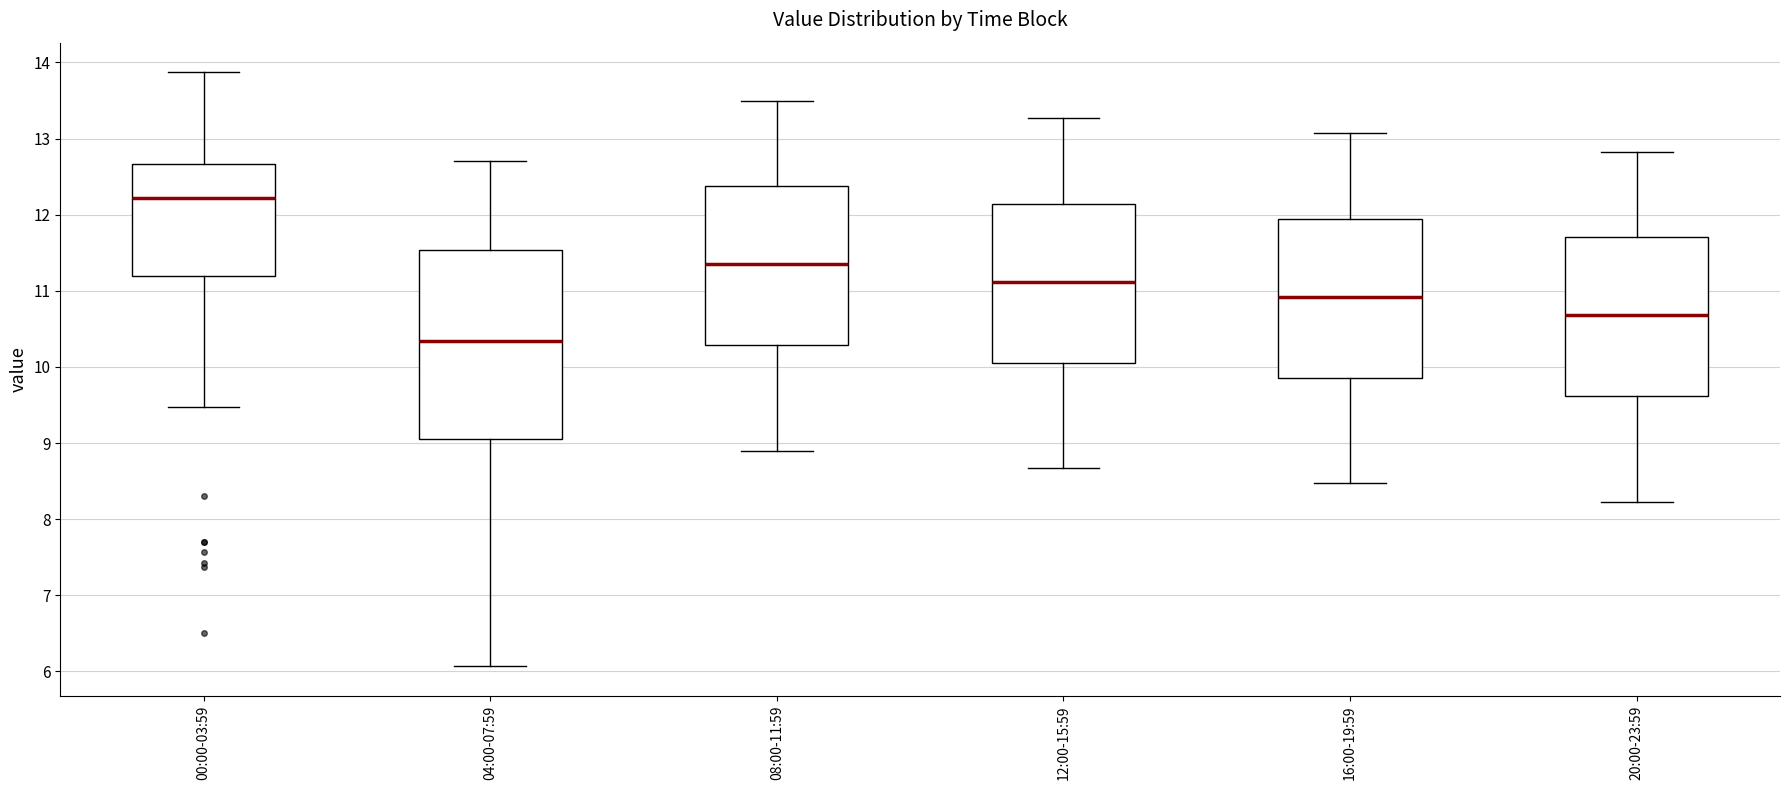

Comparing the boxes themselves (not the whiskers), which one is the tallest?

04:00-07:59